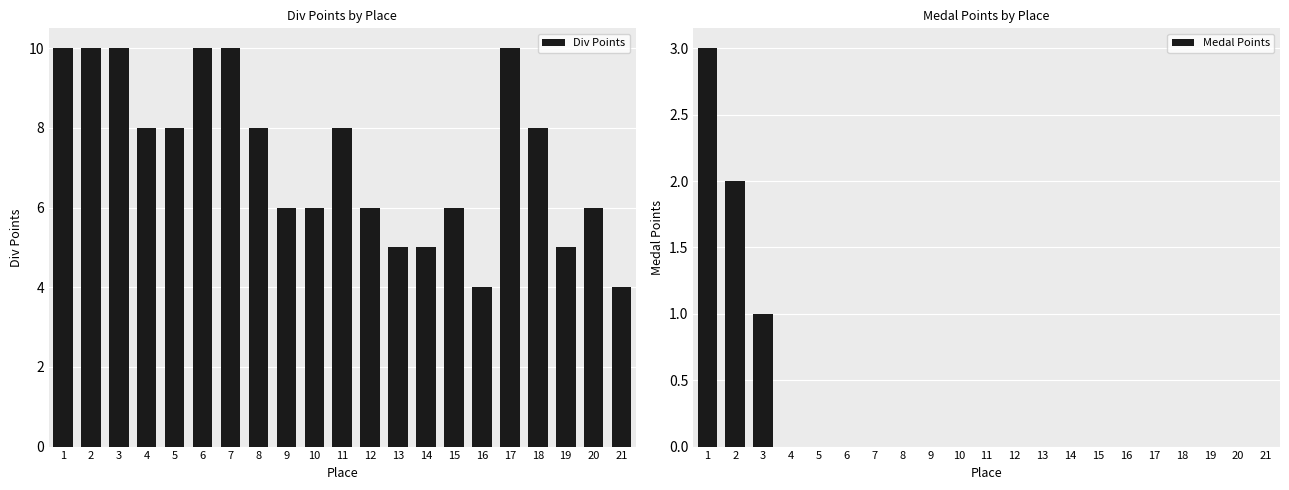

Are the bars grouped side by side (vs. stacked)?

Yes